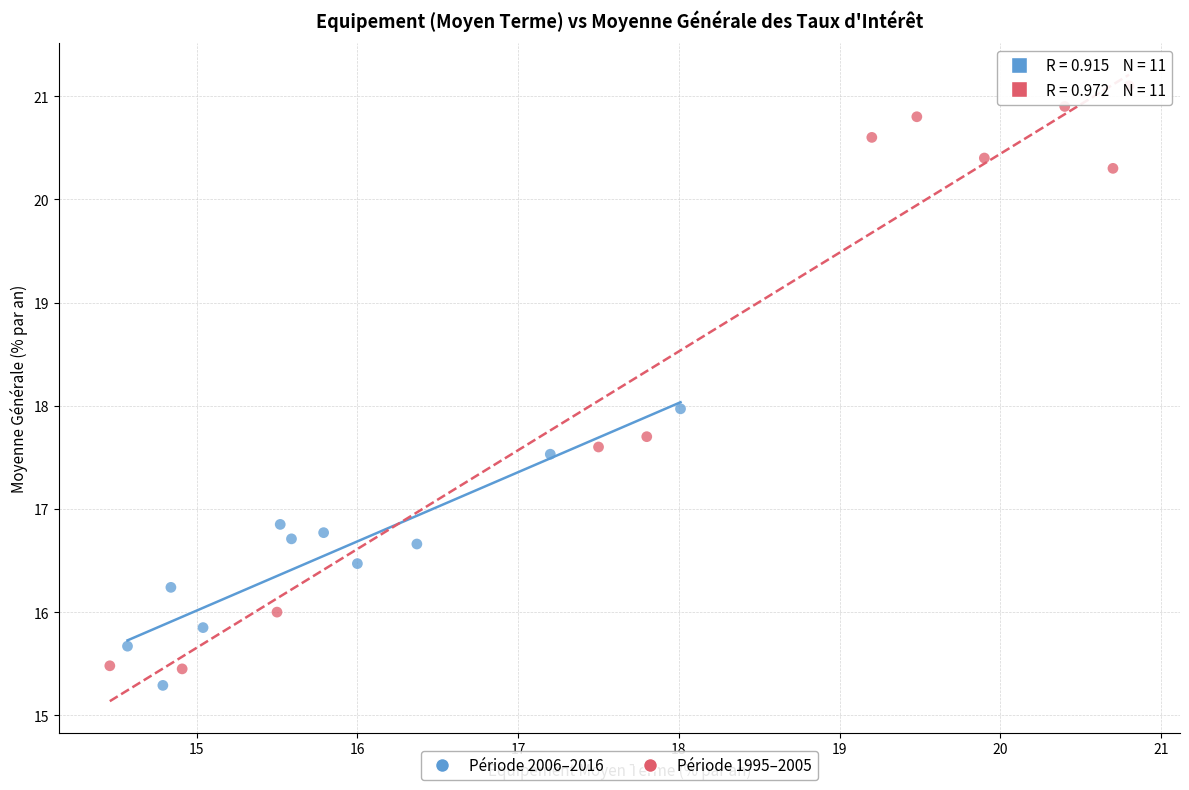

What are all the series names shown in the legend?

Période 2006–2016, Période 1995–2005